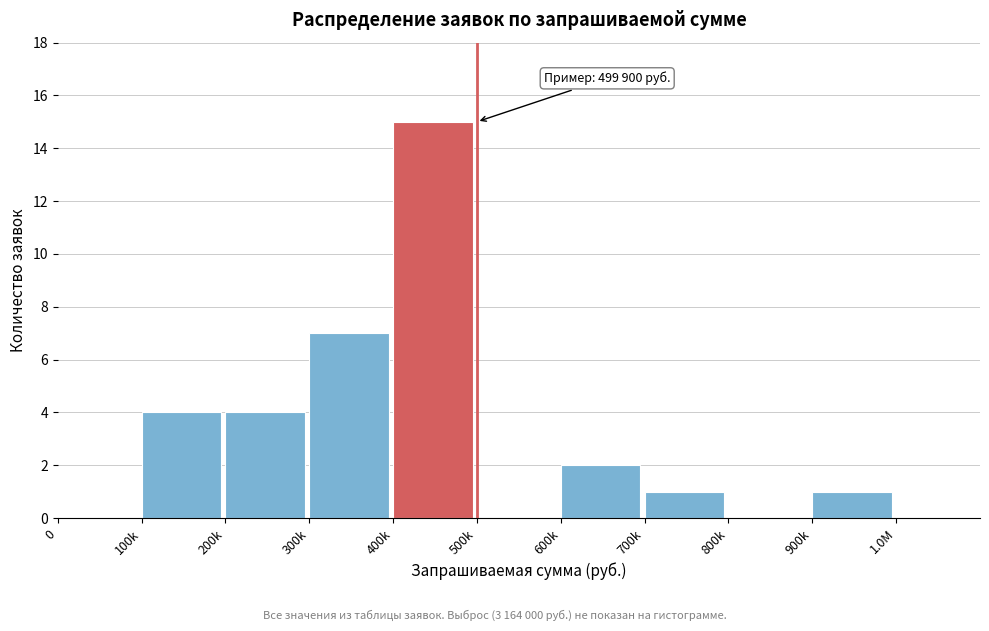

Reading right to left, what are all the values shown in this chart?

1.0М=0	900k=1	800k=0	700k=1	600k=2	500k=0	400k=15	300k=7	200k=4	100k=4	0=0